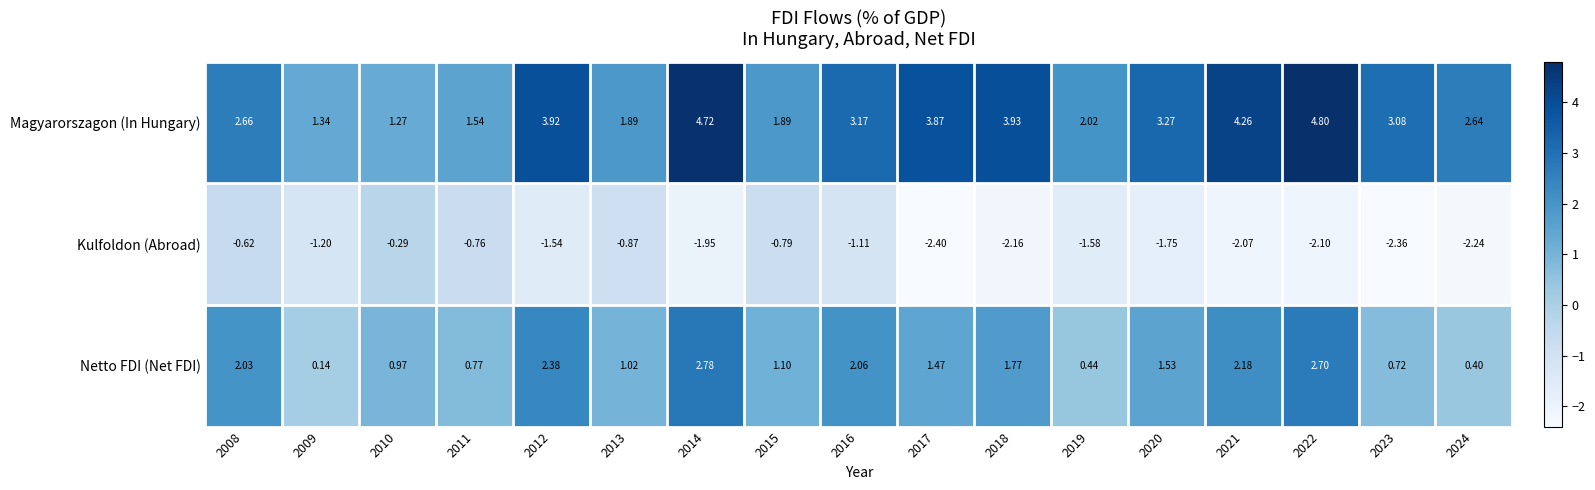

Rank the series by their average value, from lowest to highest.

Kulfoldon (Abroad), Netto FDI (Net FDI), Magyarorszagon (In Hungary)